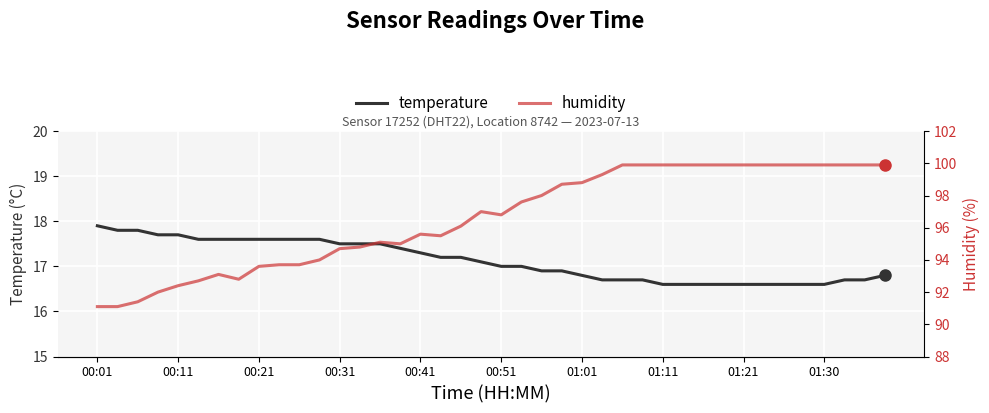

Between 10 and 19, which series saw the biggest shift?

humidity